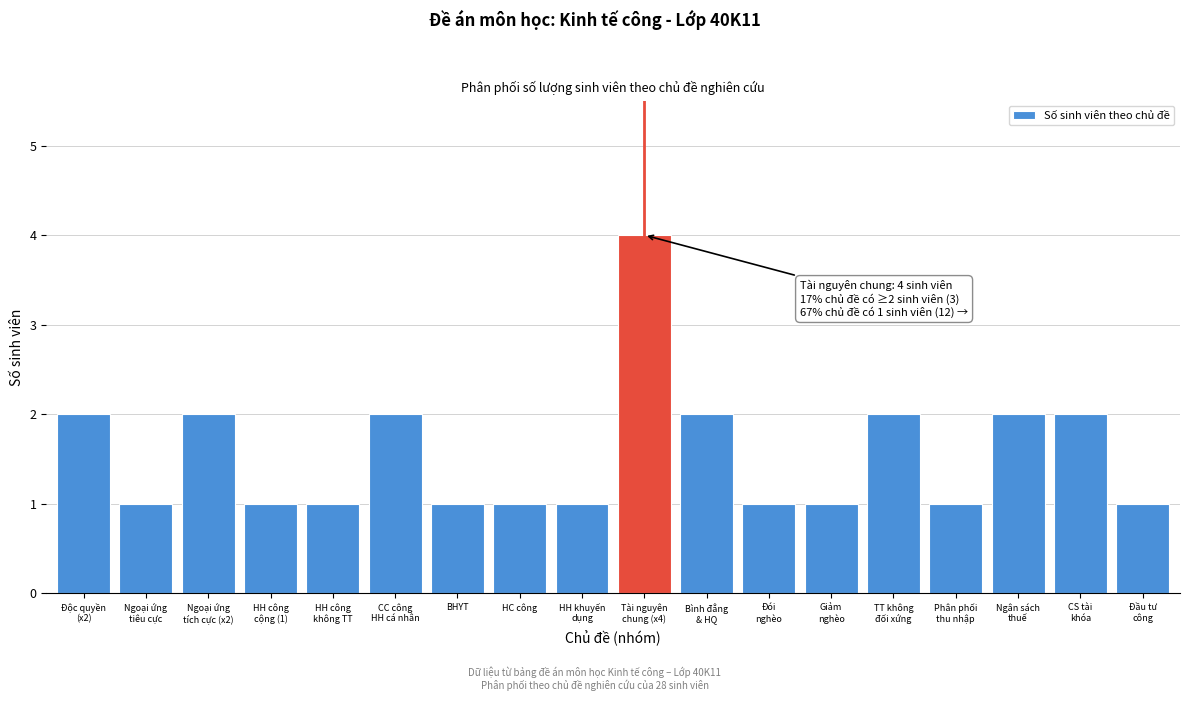

Reading left to right, transcribe all the data shown in this chart.

2	1	2	1	1	2	1	1	1	4	2	1	1	2	1	2	2	1